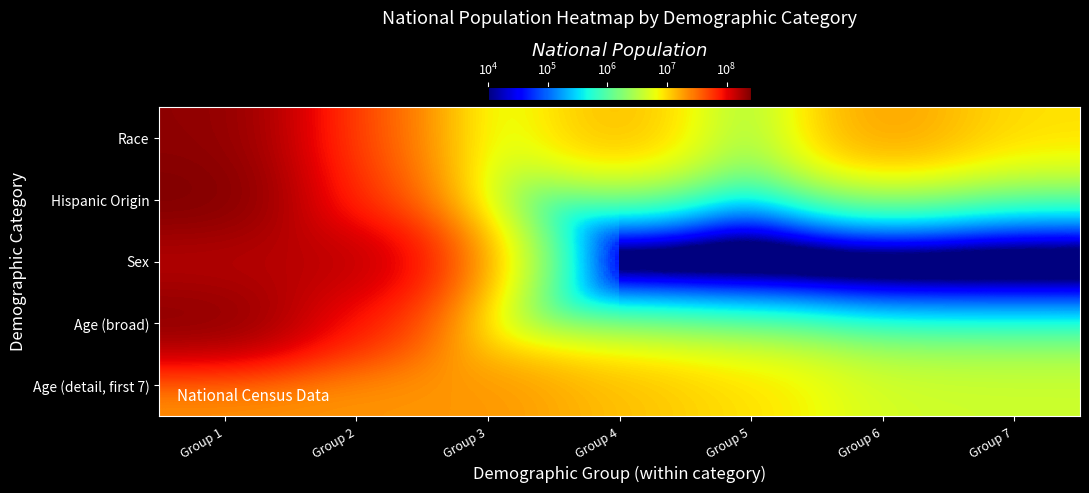

How many categories are shown in the chart?

7